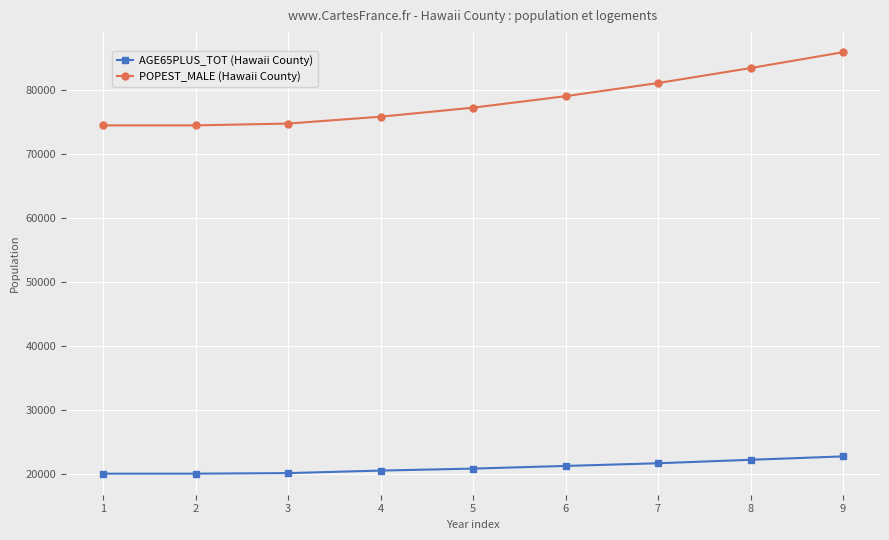

At 4, list the series in order from smallest to largest.

AGE65PLUS_TOT (Hawaii County), POPEST_MALE (Hawaii County)